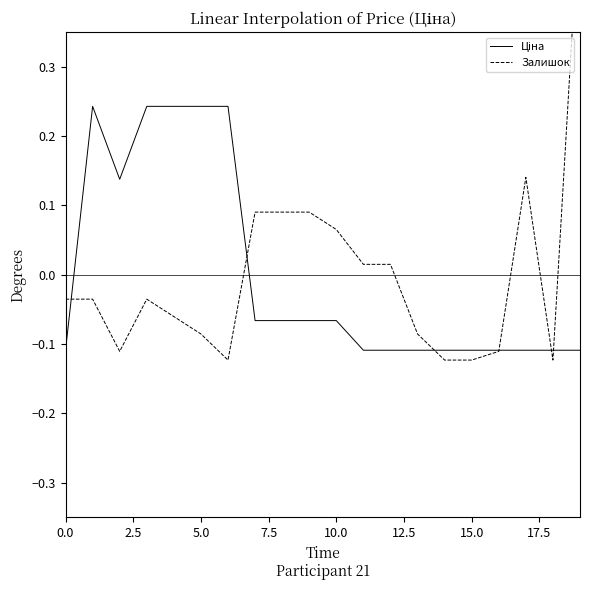

True or false: Ціна has a value of -0.0 at 18.

False